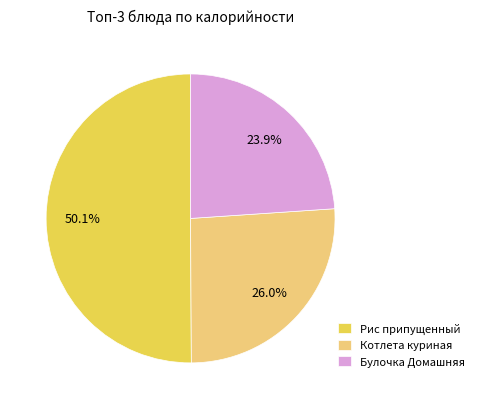

Rank the categories by value from highest to lowest.

Рис припущенный, Котлета куриная, Булочка Домашняя